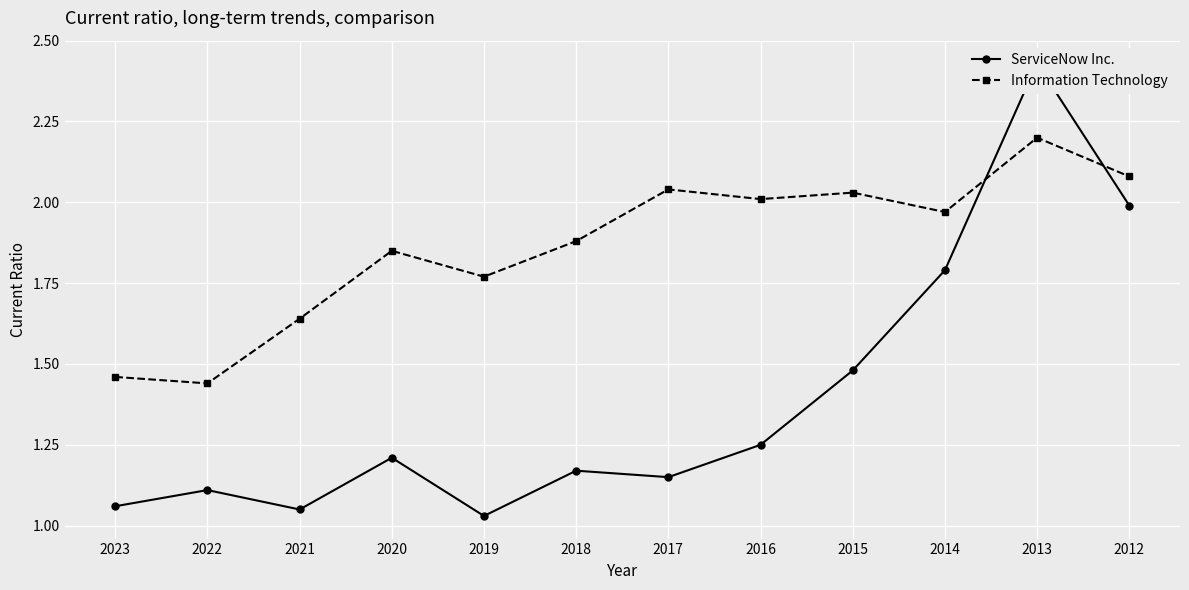

Which category has the lowest value in the Information Technology series?

2022